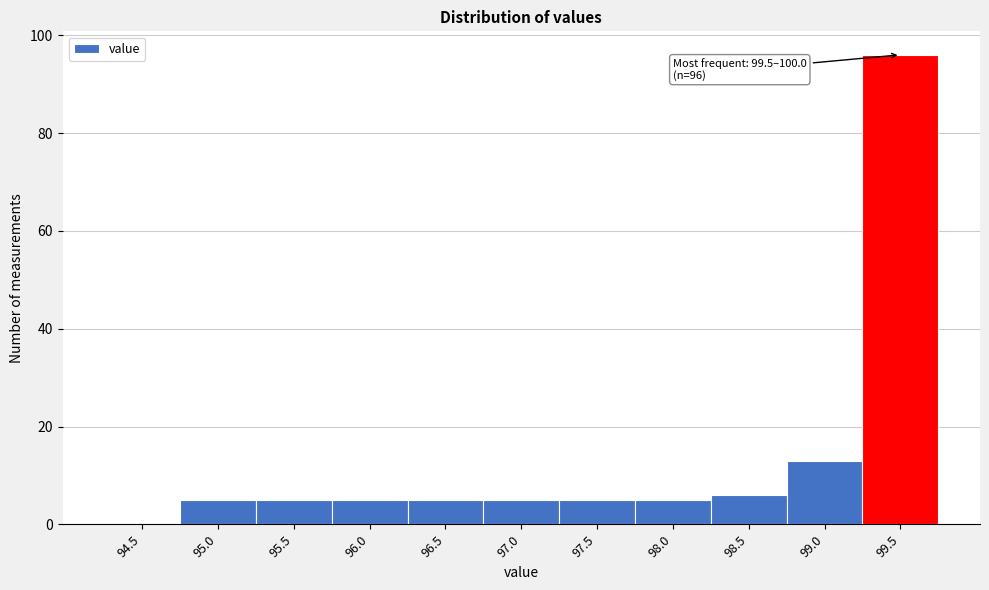

Reading left to right, what are all the values shown in this chart?

94.5=0	95.0=5	95.5=5	96.0=5	96.5=5	97.0=5	97.5=5	98.0=5	98.5=6	99.0=13	99.5=96